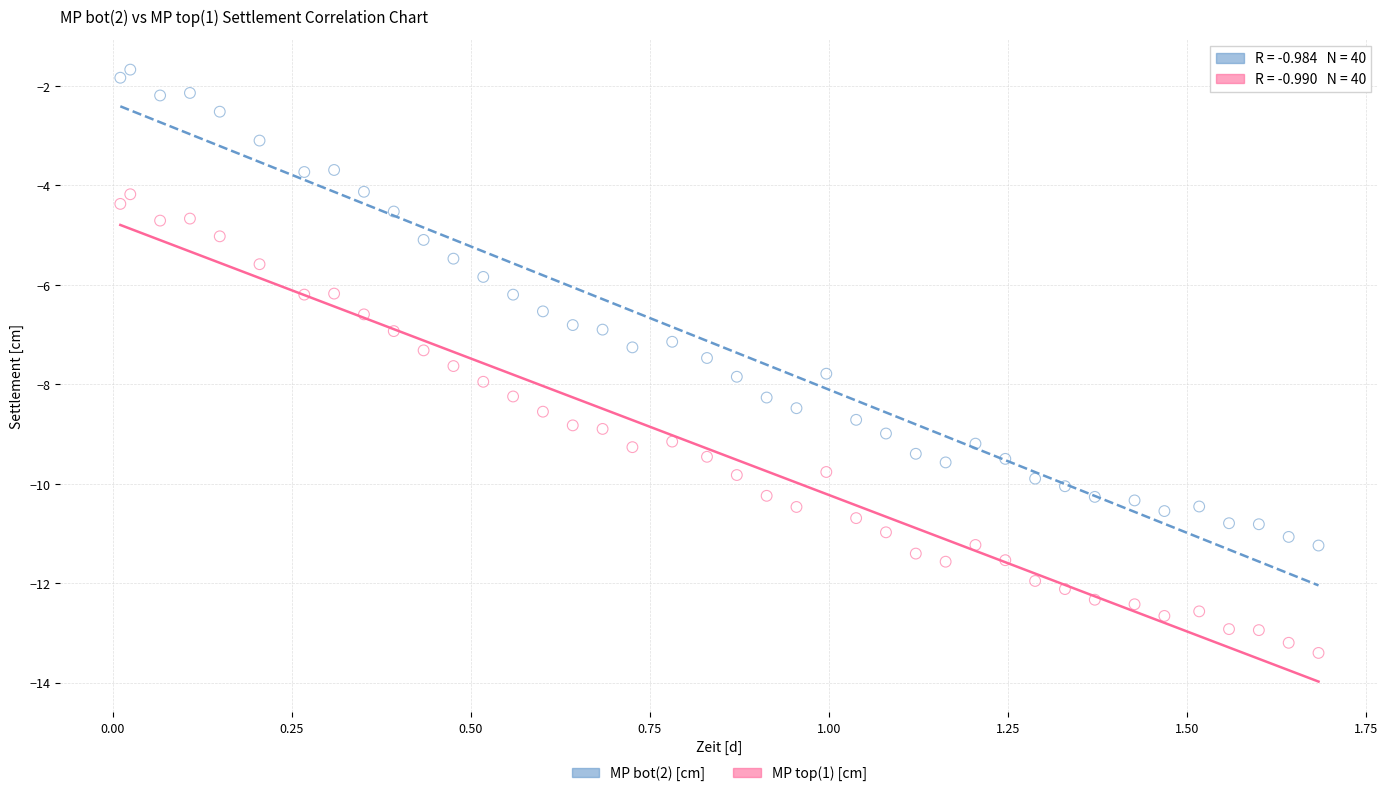

Which series has the largest Y range (max minus min)?

MP bot(2) [cm]